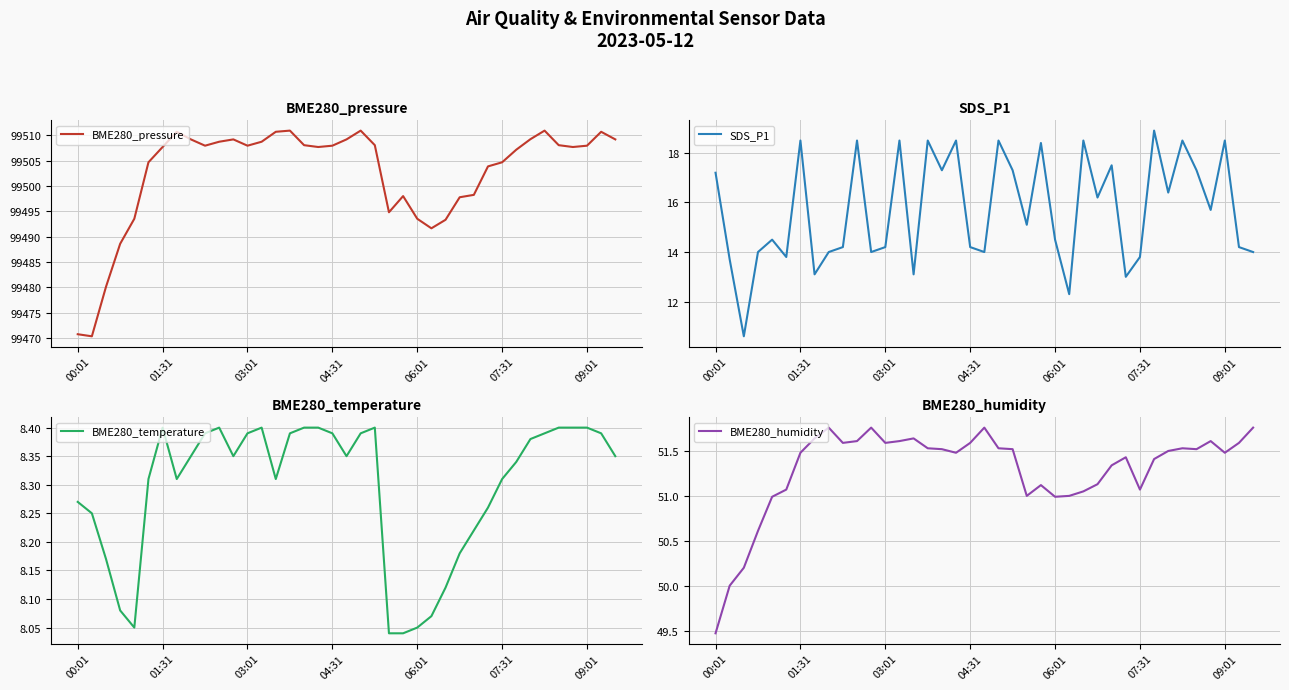

True or false: BME280_humidity and BME280_temperature intersect in this chart.

False